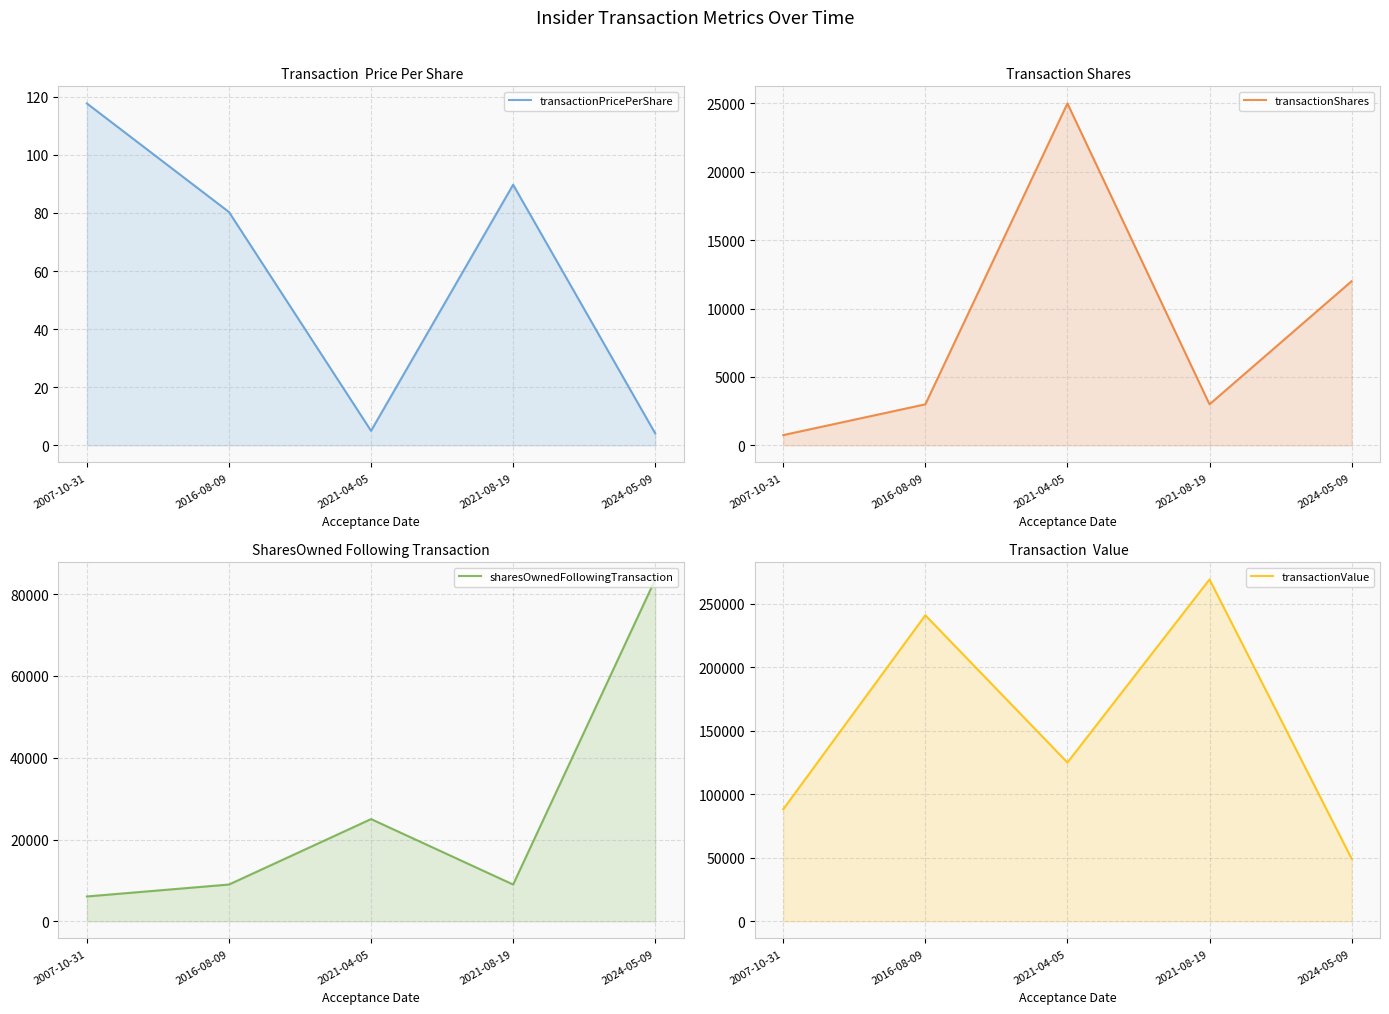

True or false: sharesOwnedFollowingTransaction has a value of 112332.9 at 2024-05-09.

False